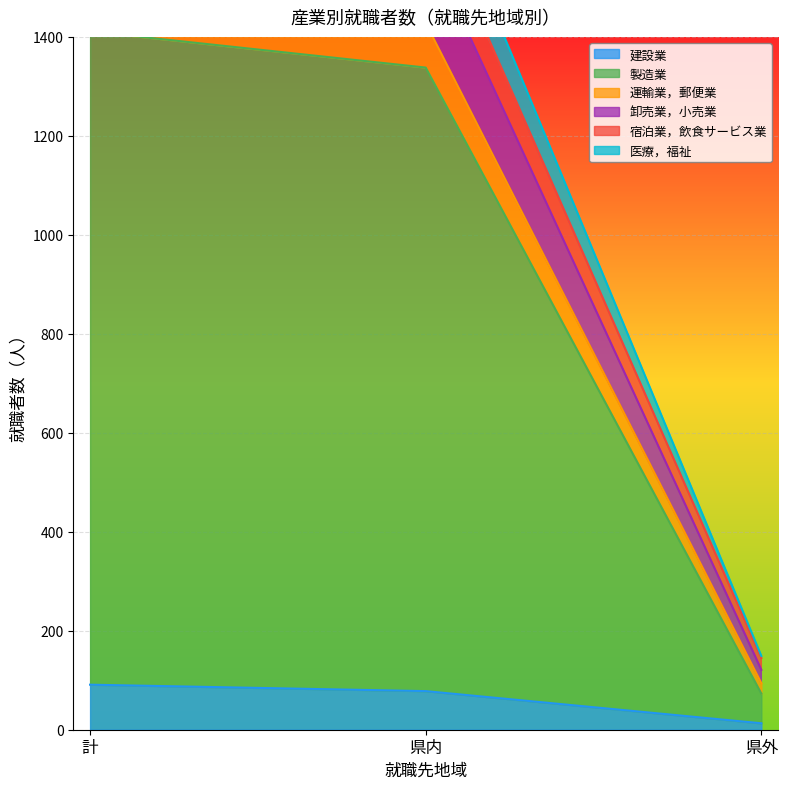

Reading left to right, what are all the values shown in this chart?

建設業: 計=91	県内=78	県外=13
製造業: 計=1411	県内=1338	県外=73
運輸業，郵便業: 計=1830	県内=1685	県外=145
卸売業，小売業: 計=1932	県内=1783	県外=149
宿泊業，飲食サービス業: 計=1715	県内=1594	県外=121
医療，福祉: 計=1522	県内=1428	県外=94